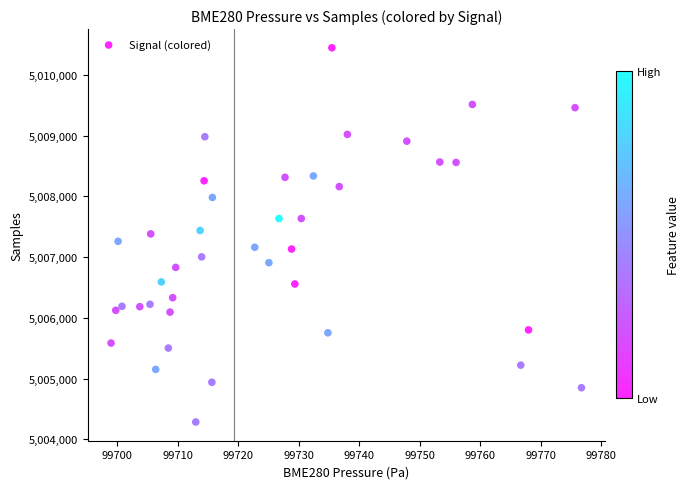

What is the range of X values (max minus min)?

77.8